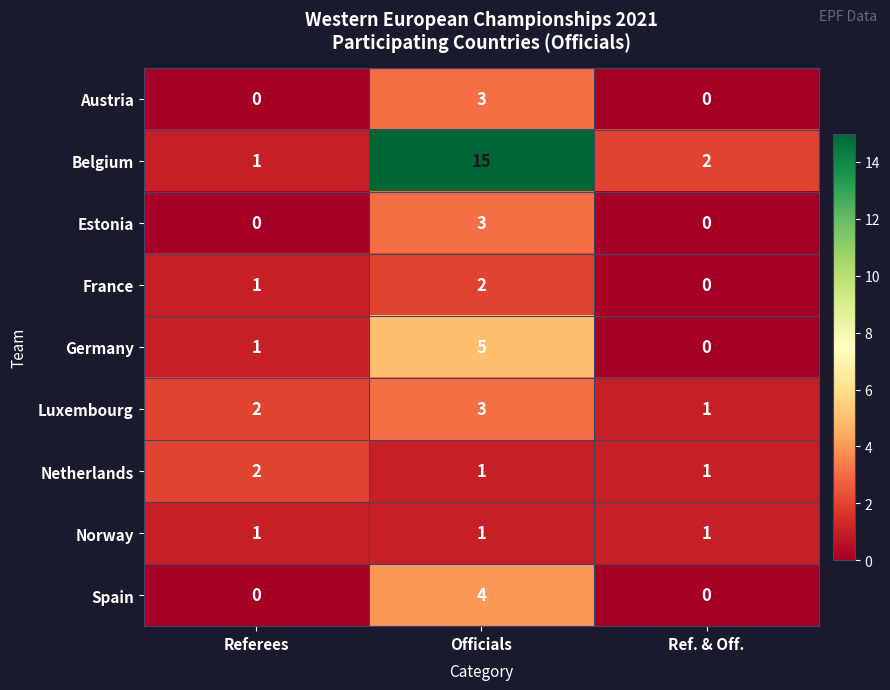

How many data points does each series have?

3